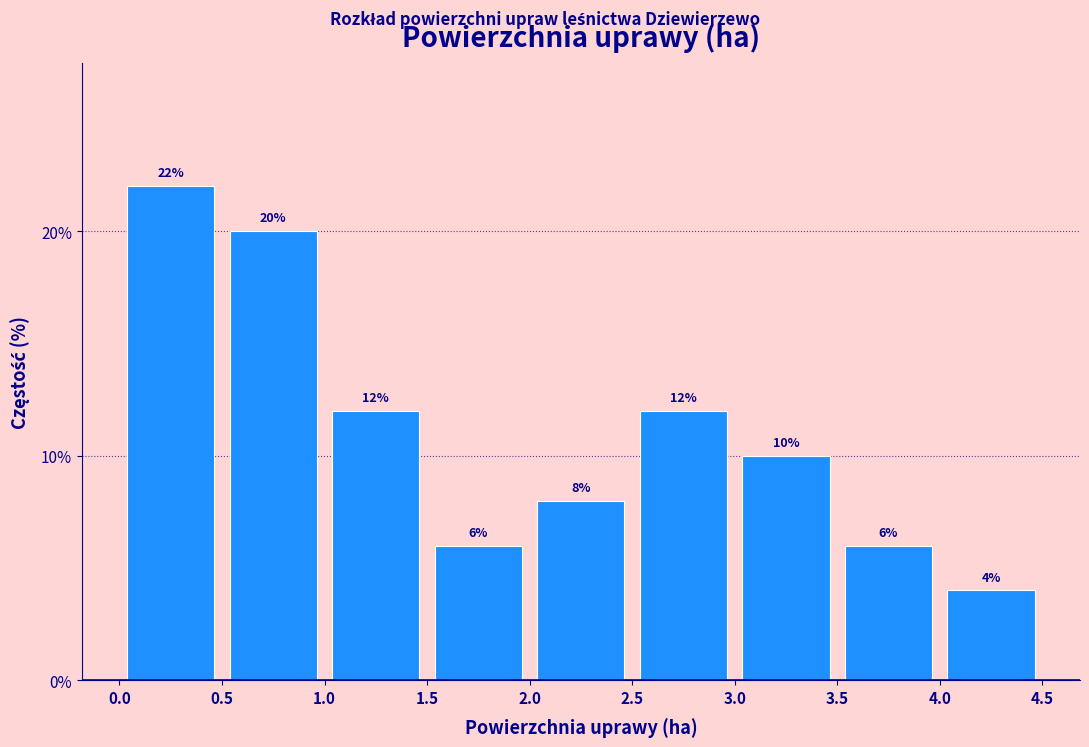

Reading left to right, list every bar in this chart as the range it spans on the x-axis followed by its height.

0.0 to 0.5: 22
0.5 to 1.0: 20
1.0 to 1.5: 12
1.5 to 2.0: 6
2.0 to 2.5: 8
2.5 to 3.0: 12
3.0 to 3.5: 10
3.5 to 4.0: 6
4.0 to 4.5: 4